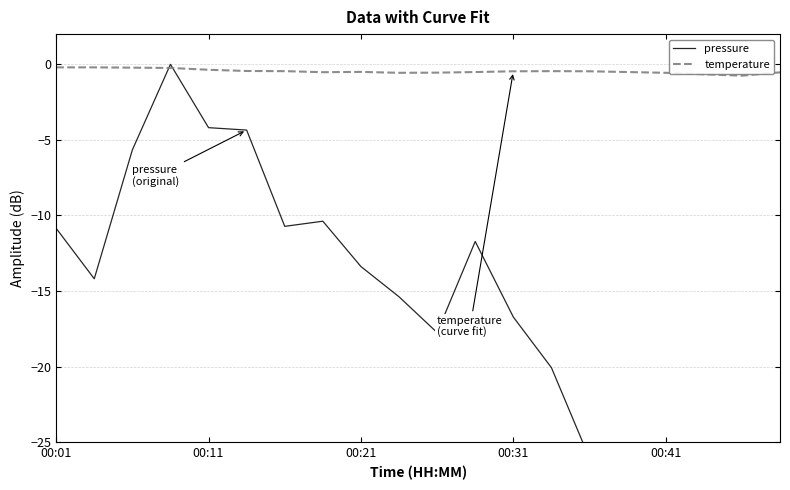

Between 10 and 19, which is larger?

10